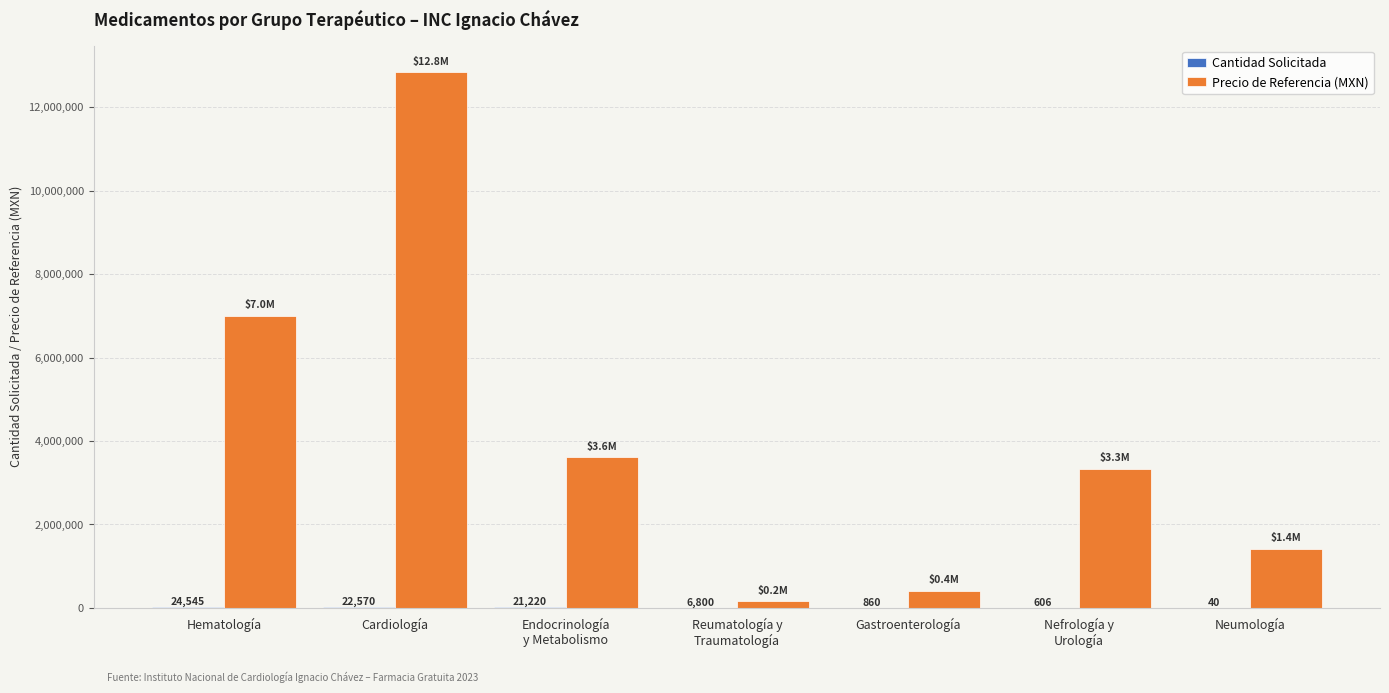

At which category is the sum across all series the highest?

Cardiología